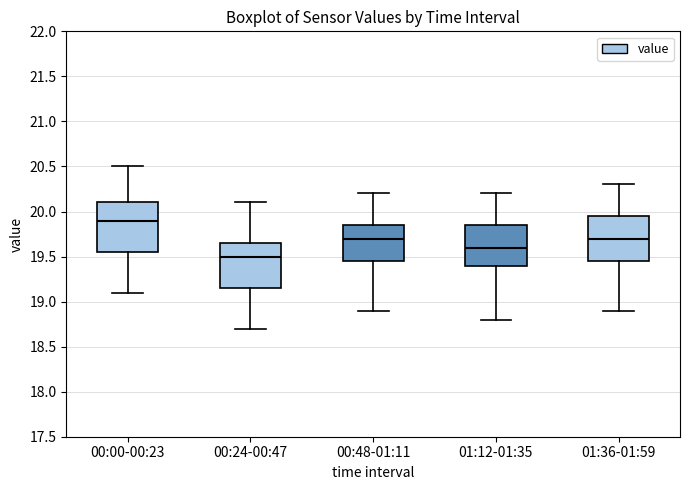

Which box's median line is the lowest?

00:24-00:47